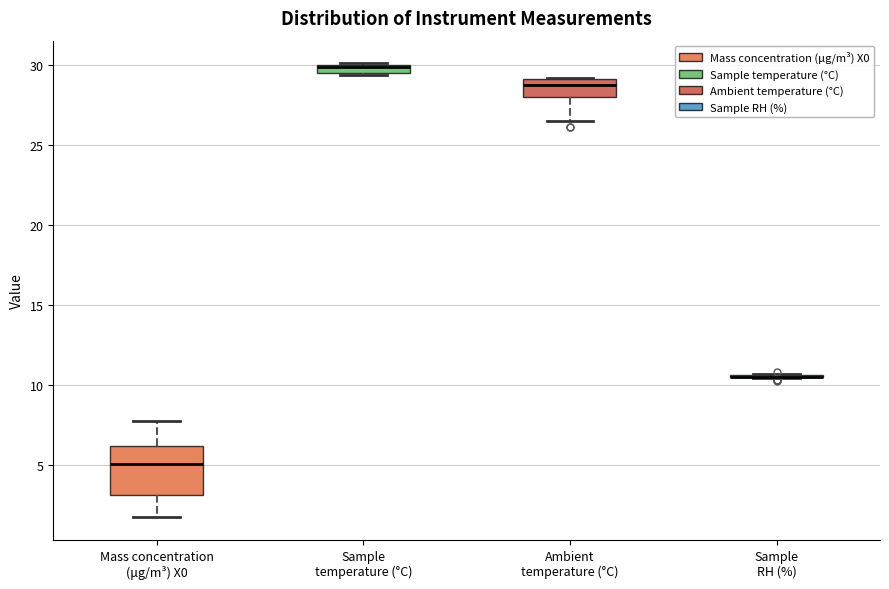

Comparing the boxes themselves (not the whiskers), which one is the tallest?

Mass concentration (μg/m³) X0